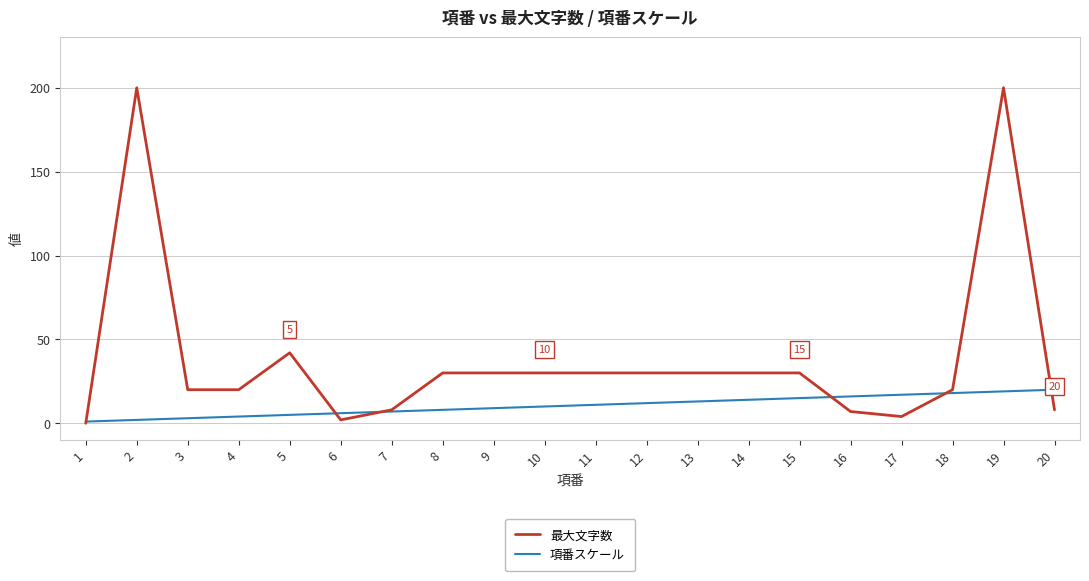

Reading left to right, list all the values displayed in this chart.

最大文字数: 0	200	20	20	42	2	8	30	30	30	30	30	30	30	30	7	4	20	200	8
項番スケール: 1	2	3	4	5	6	7	8	9	10	11	12	13	14	15	16	17	18	19	20